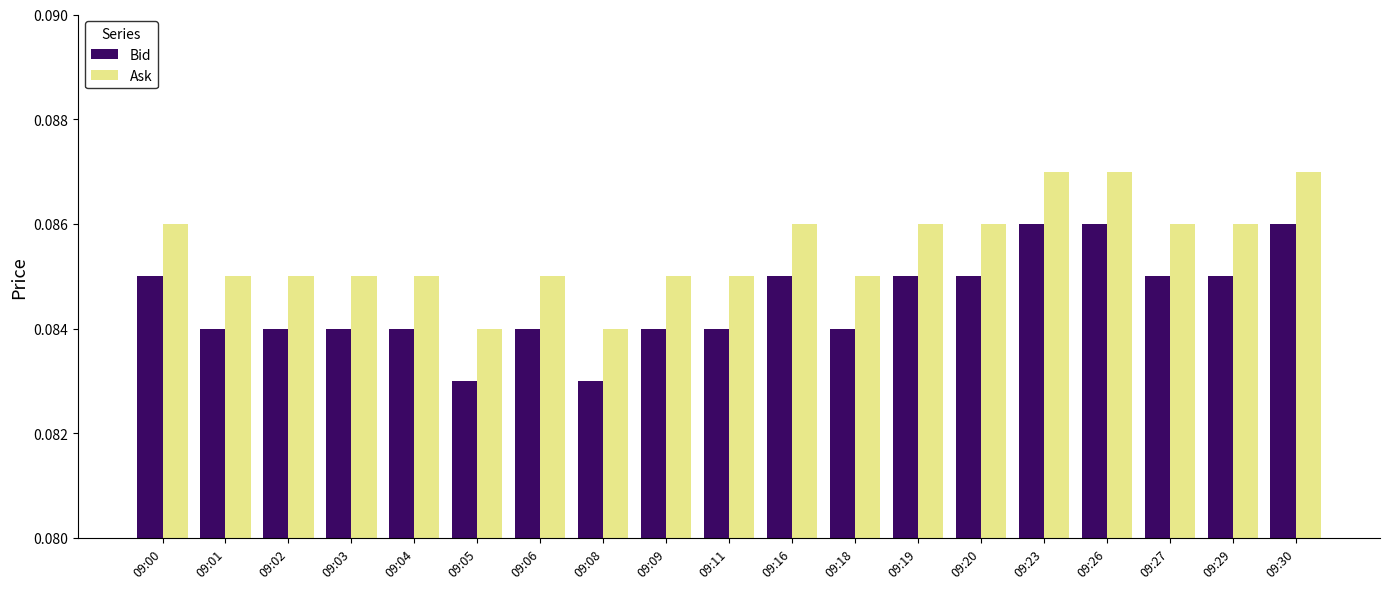

How many Bid values are between 0 and 1?

19